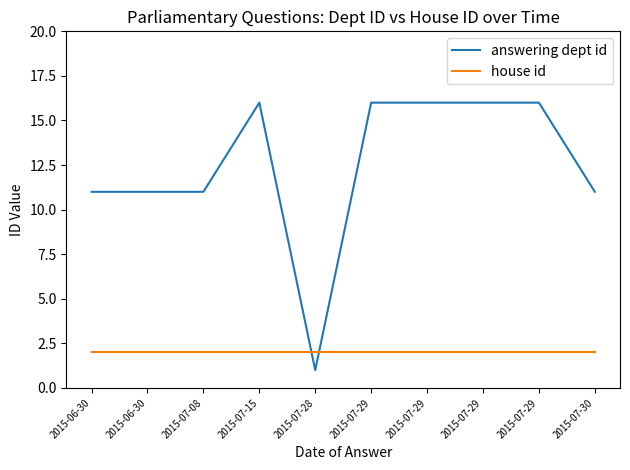

Is the value of house id at 2015-07-30 greater than the value of answering dept id at 2015-07-29?

No